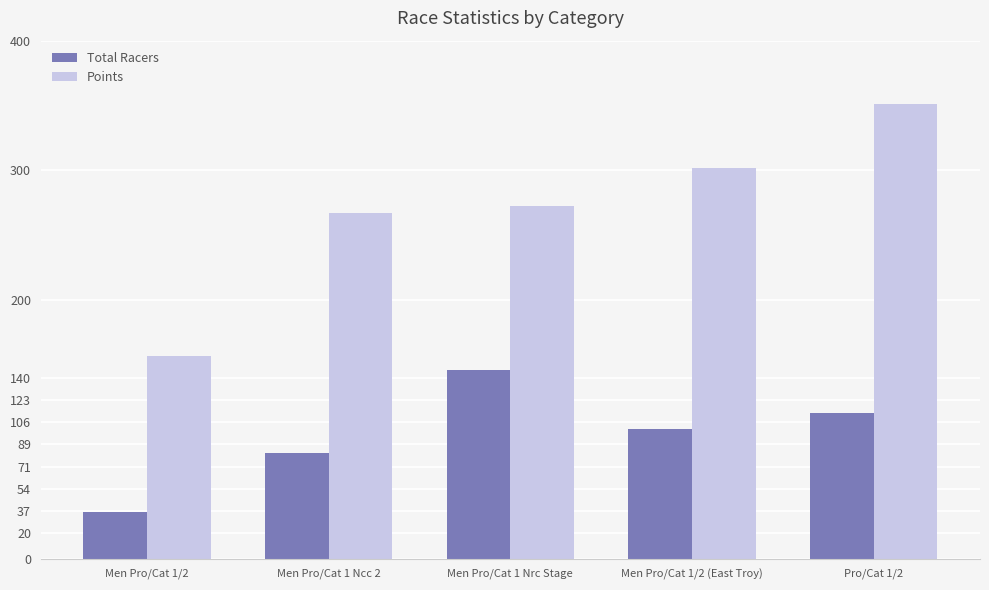

What is the sum of the Points values at Men Pro/Cat 1 Nrc Stage and Men Pro/Cat 1 Ncc 2?

539.8